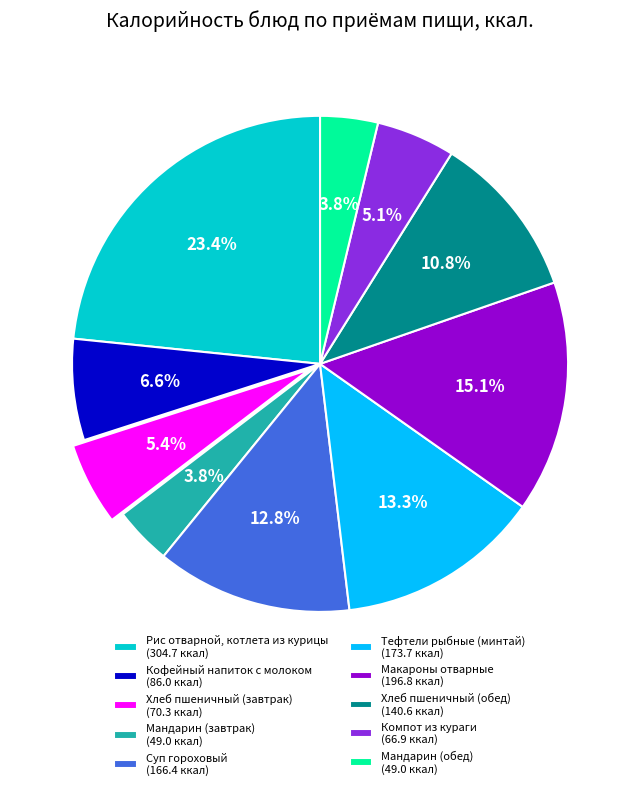

Is the sum of Мандарин (завтрак) and Компот из кураги greater than half?

No